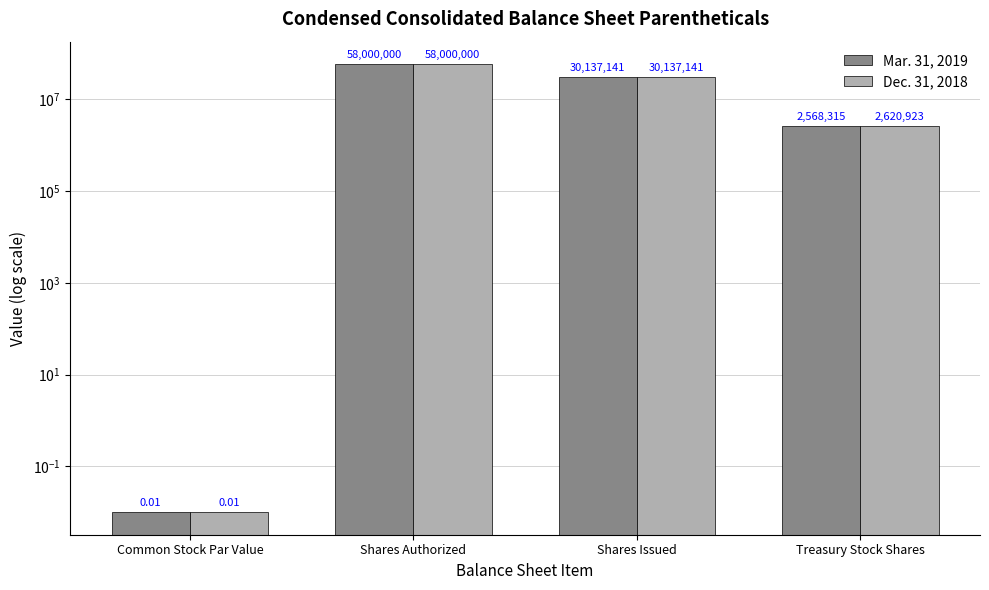

Where is Dec. 31, 2018 nearest to the value 29000000?

Shares Issued